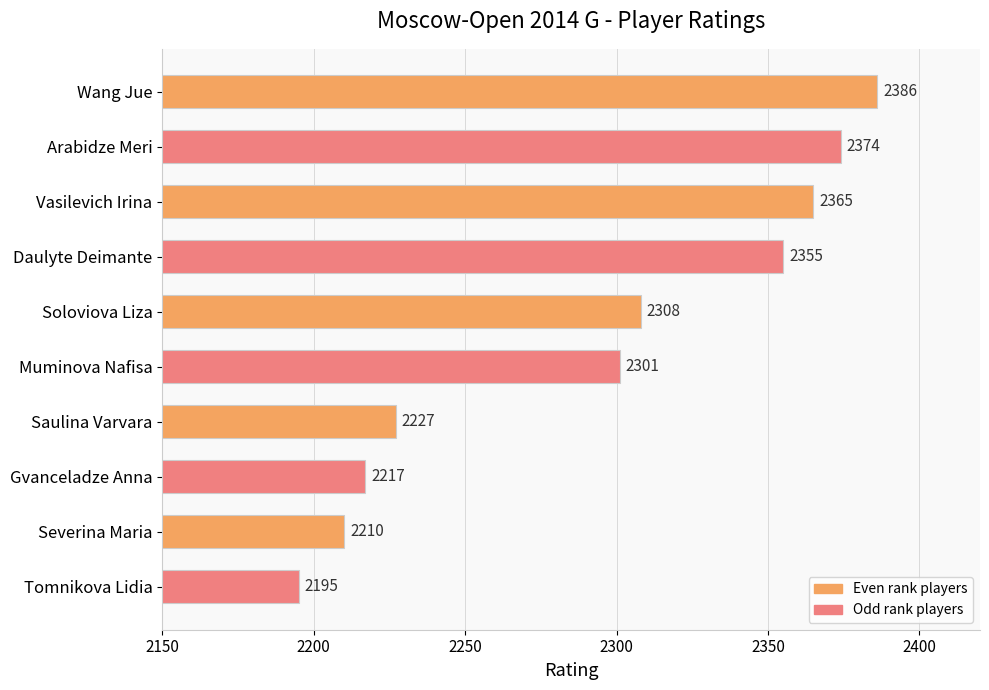

What position from the bottom is Arabidze Meri?

9